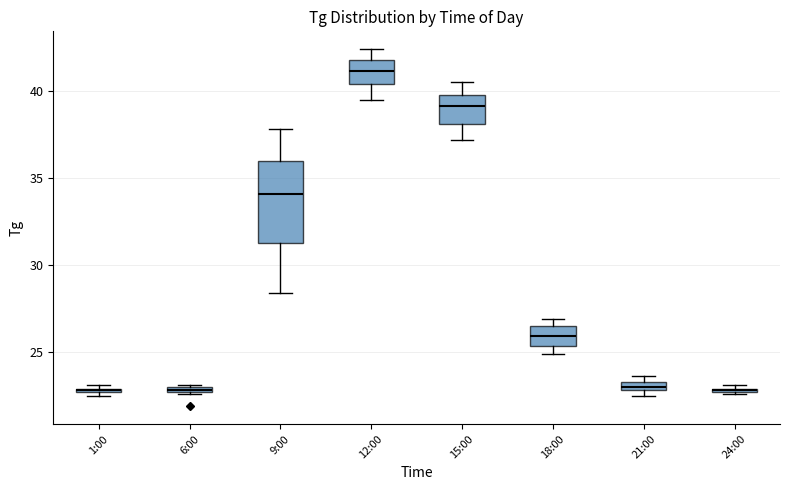

Where is the lower edge of the box for 24:00 on the y-axis? The values are not printed on the chart, so give them approximately, as read against the axis.

22.5